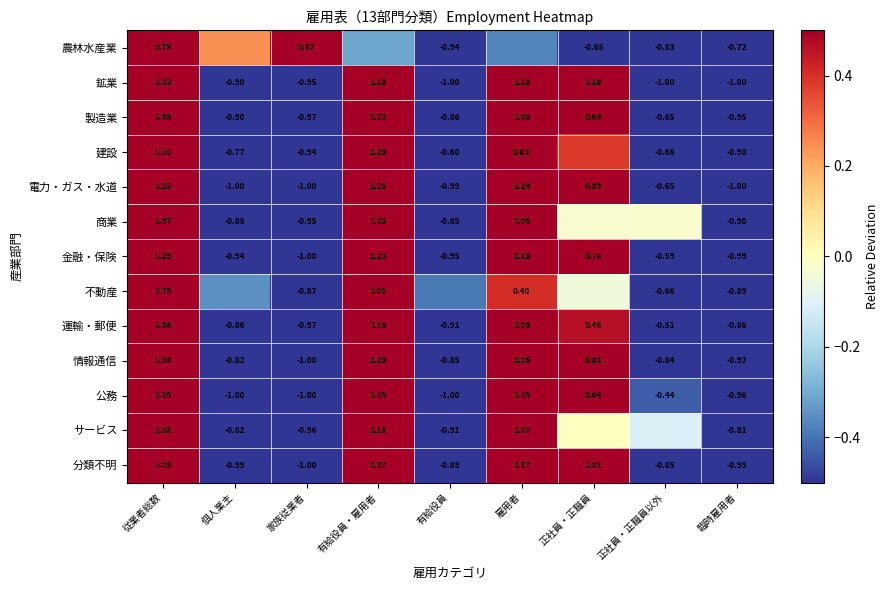

List the labels in order of 金融・保険 value, smallest first.

家族従業者, 臨時雇用者, 有給役員, 個人業主, 正社員・正職員以外, 正社員・正職員, 雇用者, 有給役員・雇用者, 従業者総数